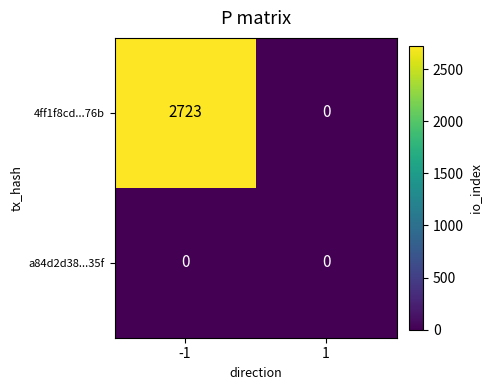

Reading left to right, extract all data points from this chart.

4ff1f8cd...76b: -1=2723	1=0
a84d2d38...35f: -1=0	1=0